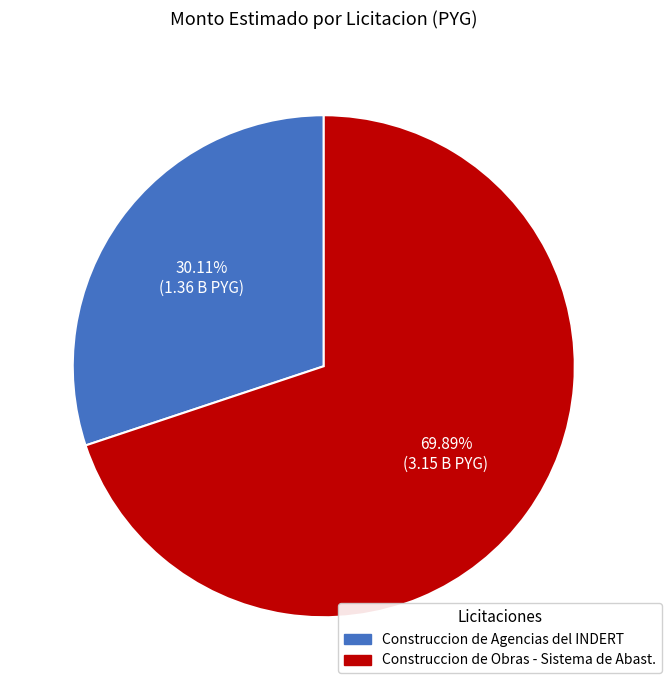

Between Construccion de Obras - Sistema de Abast. and Construccion de Agencias del INDERT, which is larger?

Construccion de Obras - Sistema de Abast.